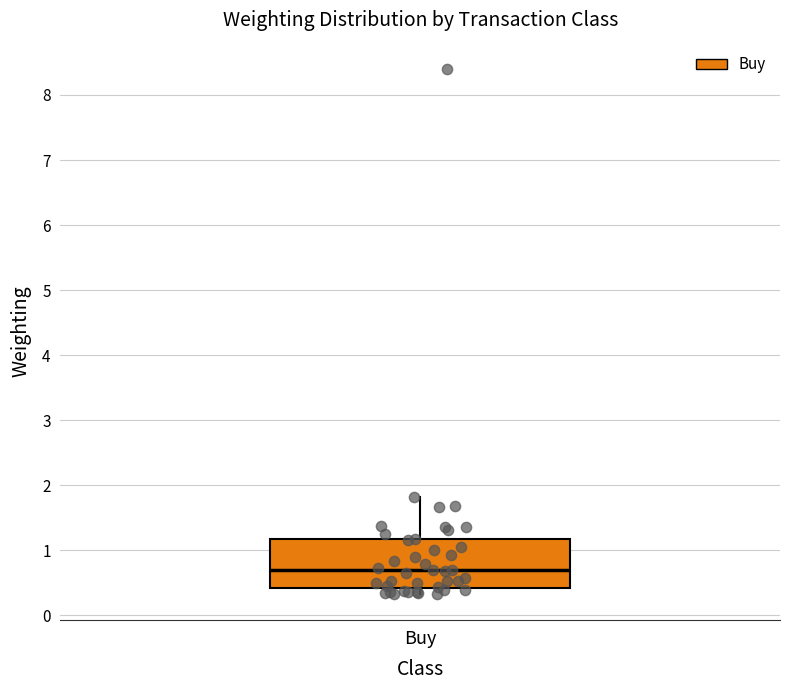

Where does the upper whisker of the box for Buy end on the y-axis? The values are not printed on the chart, so give them approximately, as read against the axis.

1.8